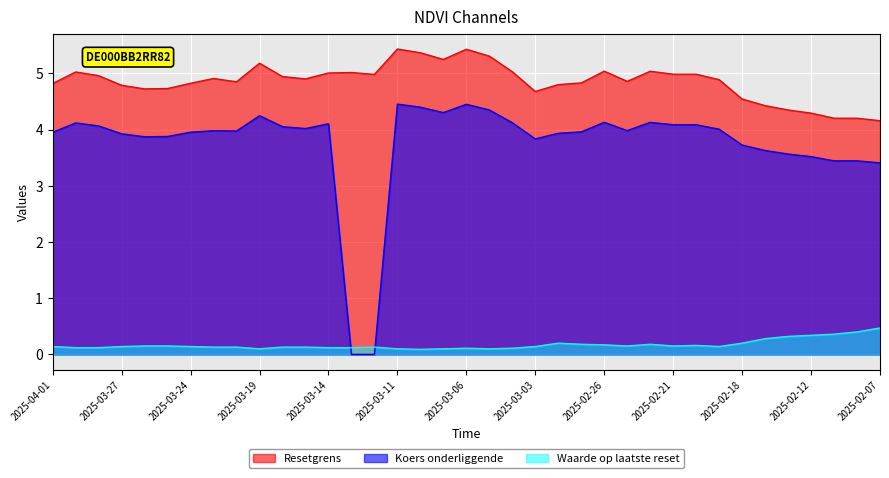

Reading right to left, extract all data points from this chart.

Resetgrens: 4.2	4.2	4.2	4.3	4.3	4.4	4.5	4.9	5.0	5.0	5.0	4.9	5.0	4.8	4.8	4.7	5.0	5.3	5.4	5.2	5.4	5.4	5.0	5.0	5.0	4.9	4.9	5.2	4.8	4.9	4.8	4.7	4.7	4.8	5.0	5.0	4.8
Koers onderliggende: 3.4	3.4	3.4	3.5	3.6	3.6	3.7	4.0	4.1	4.1	4.1	4.0	4.1	4.0	3.9	3.8	4.1	4.3	4.5	4.3	4.4	4.5	0.0	0.0	4.1	4.0	4.1	4.2	4.0	4.0	4.0	3.9	3.9	3.9	4.1	4.1	4.0
Waarde op laatste reset: 0.5	0.4	0.4	0.3	0.3	0.3	0.2	0.1	0.2	0.1	0.2	0.1	0.2	0.2	0.2	0.1	0.1	0.1	0.1	0.1	0.1	0.1	0.1	0.1	0.1	0.1	0.1	0.1	0.1	0.1	0.1	0.1	0.1	0.1	0.1	0.1	0.1